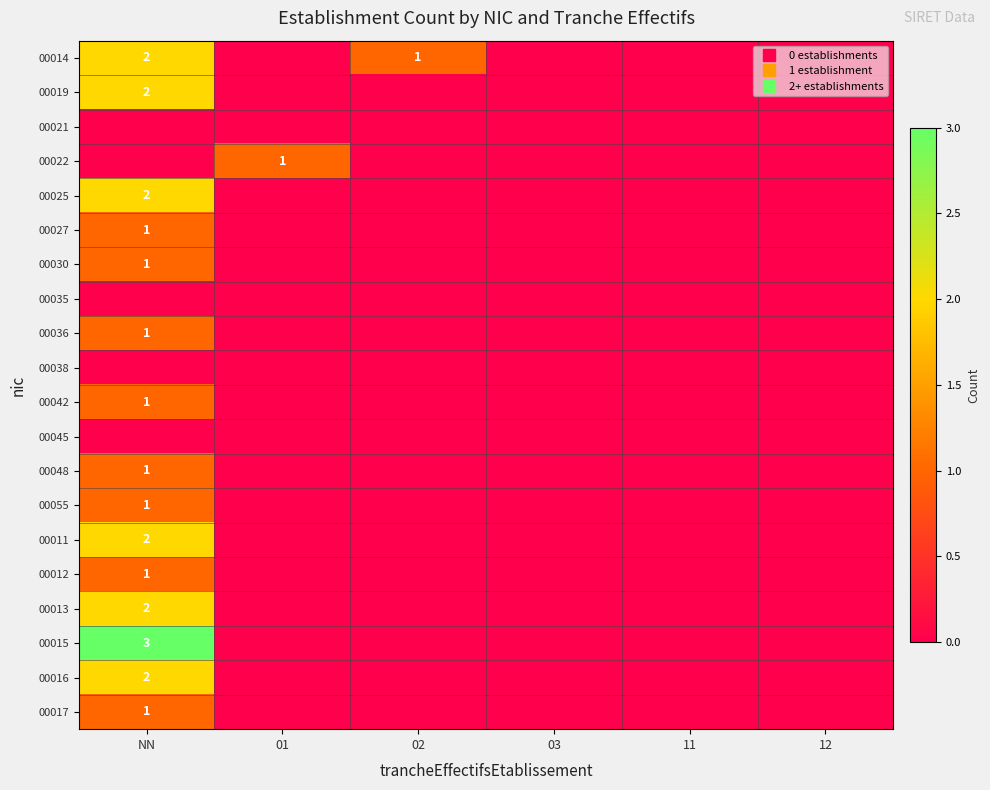

What is the difference between the 00036 values at 03 and NN?

1